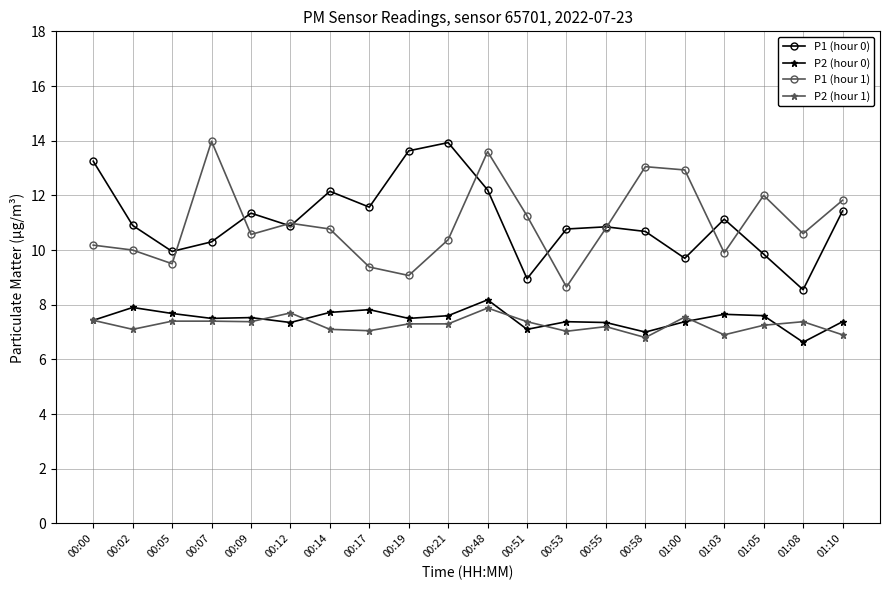

Between 00:53 and 01:05, which series saw the biggest shift?

P1 (hour 1)